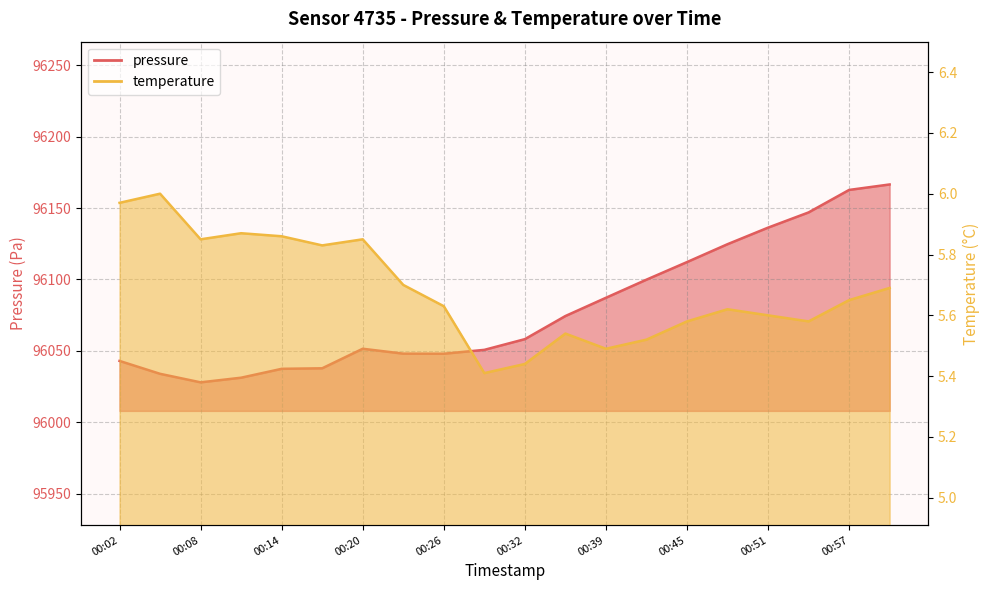

Which category has the lowest value in the pressure series?

00:08